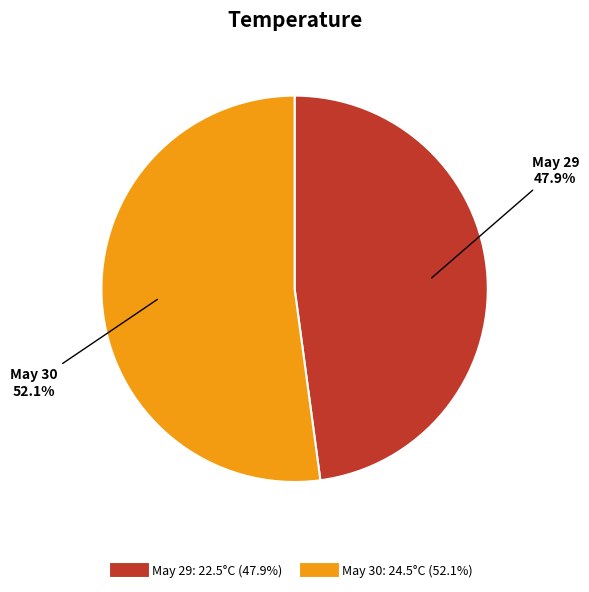

Is there any slice that represents more than half of the pie?

Yes